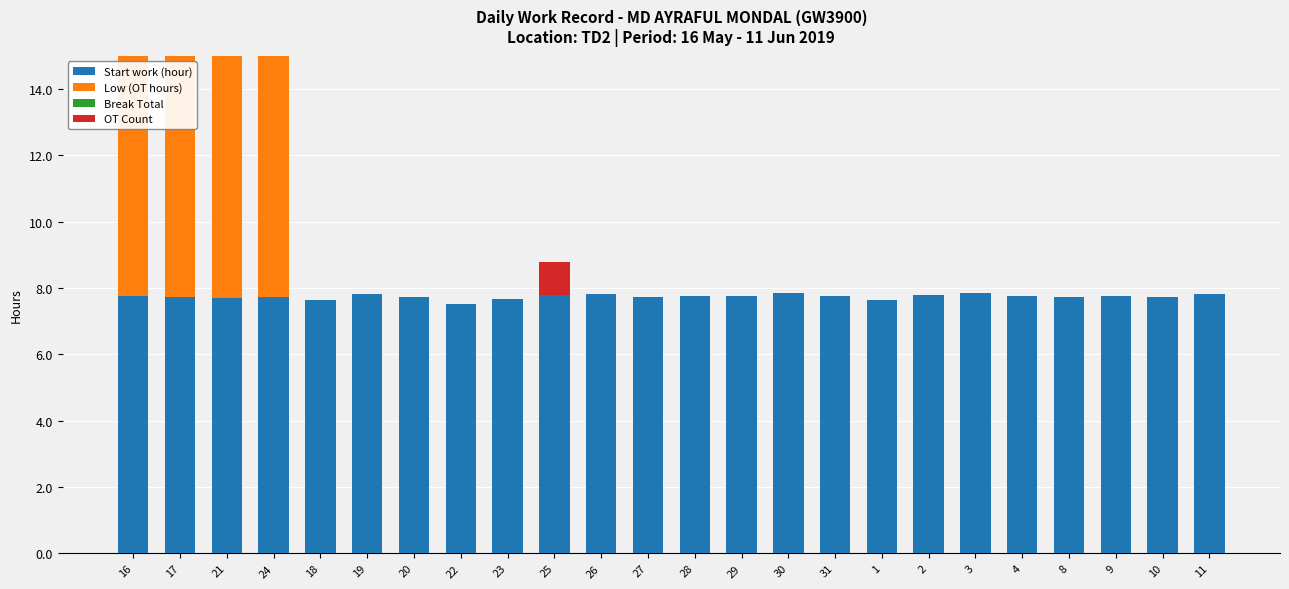

What are all the series names shown in the legend?

Start work (hour), Low (OT hours), Break Total, OT Count